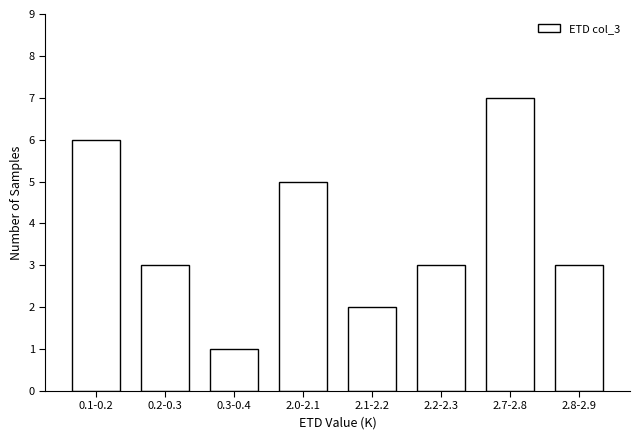

Reading right to left, transcribe all the data shown in this chart.

3	7	3	2	5	1	3	6